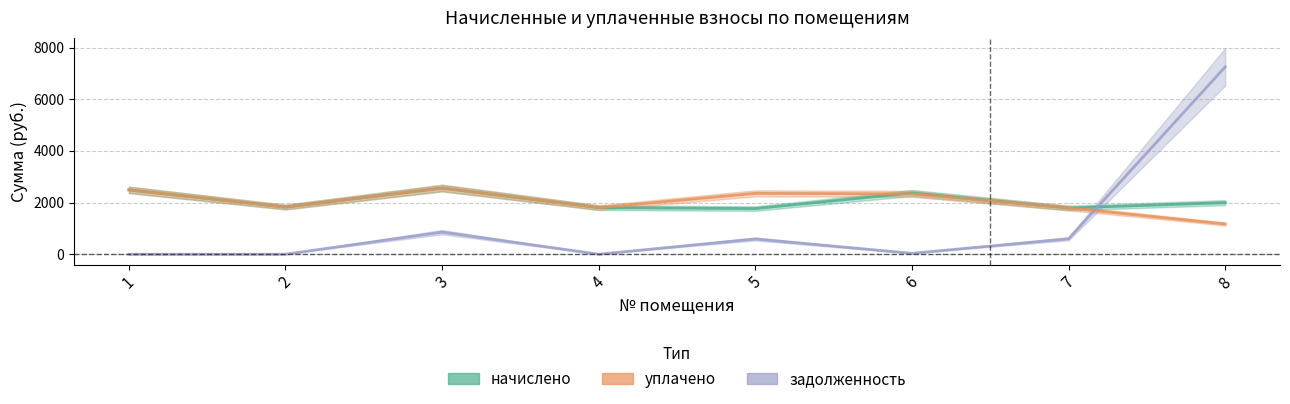

At which category is the sum across all series the highest?

8